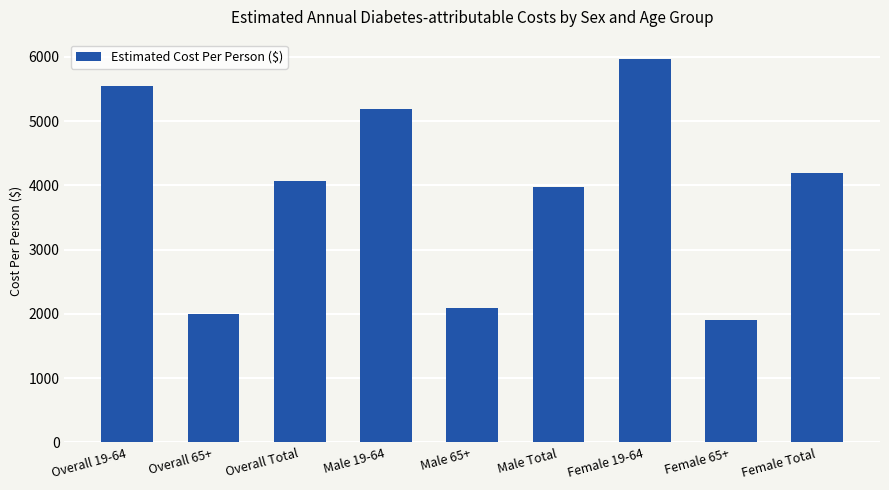

What is the difference between the values at Overall 19-64 and Overall 65+?

3556